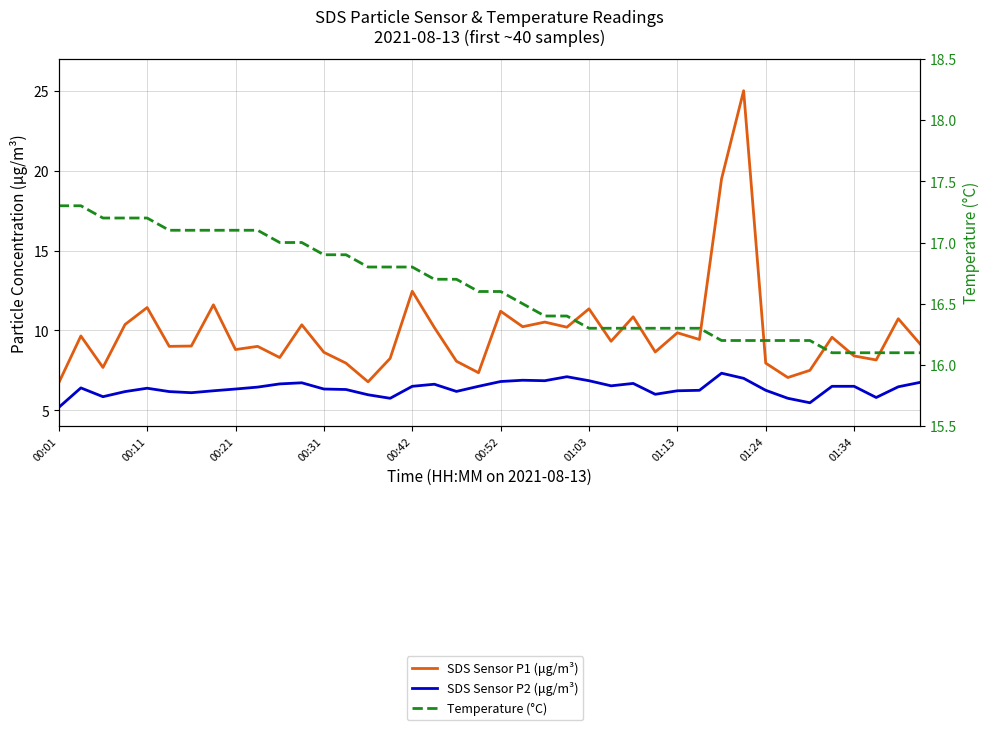

What is the value of the SDS Sensor P1 (μg/m³) point at the 38th from the left?

8.2